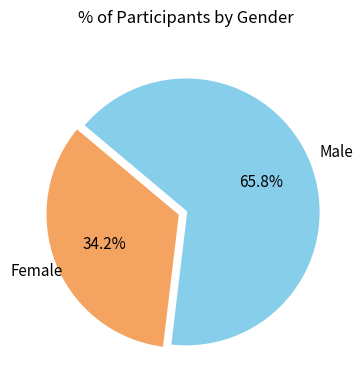

Is there any slice that represents more than half of the pie?

Yes